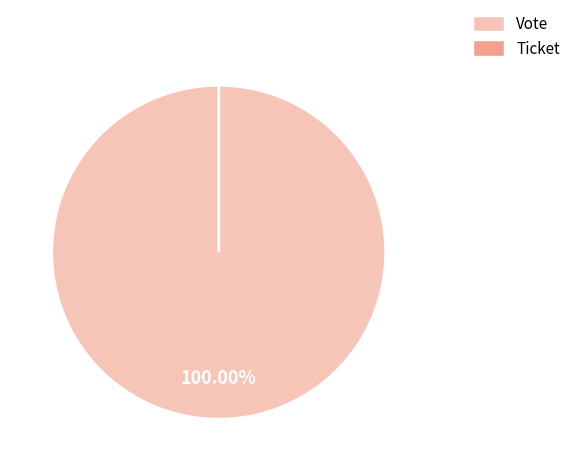

Count the number of slices in the pie.

2